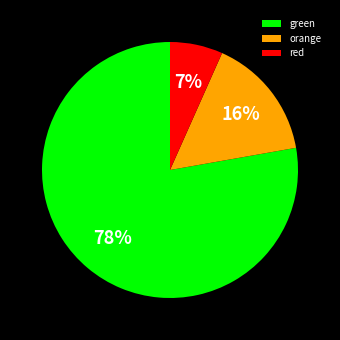

Combined, do red and orange account for over 50%?

No